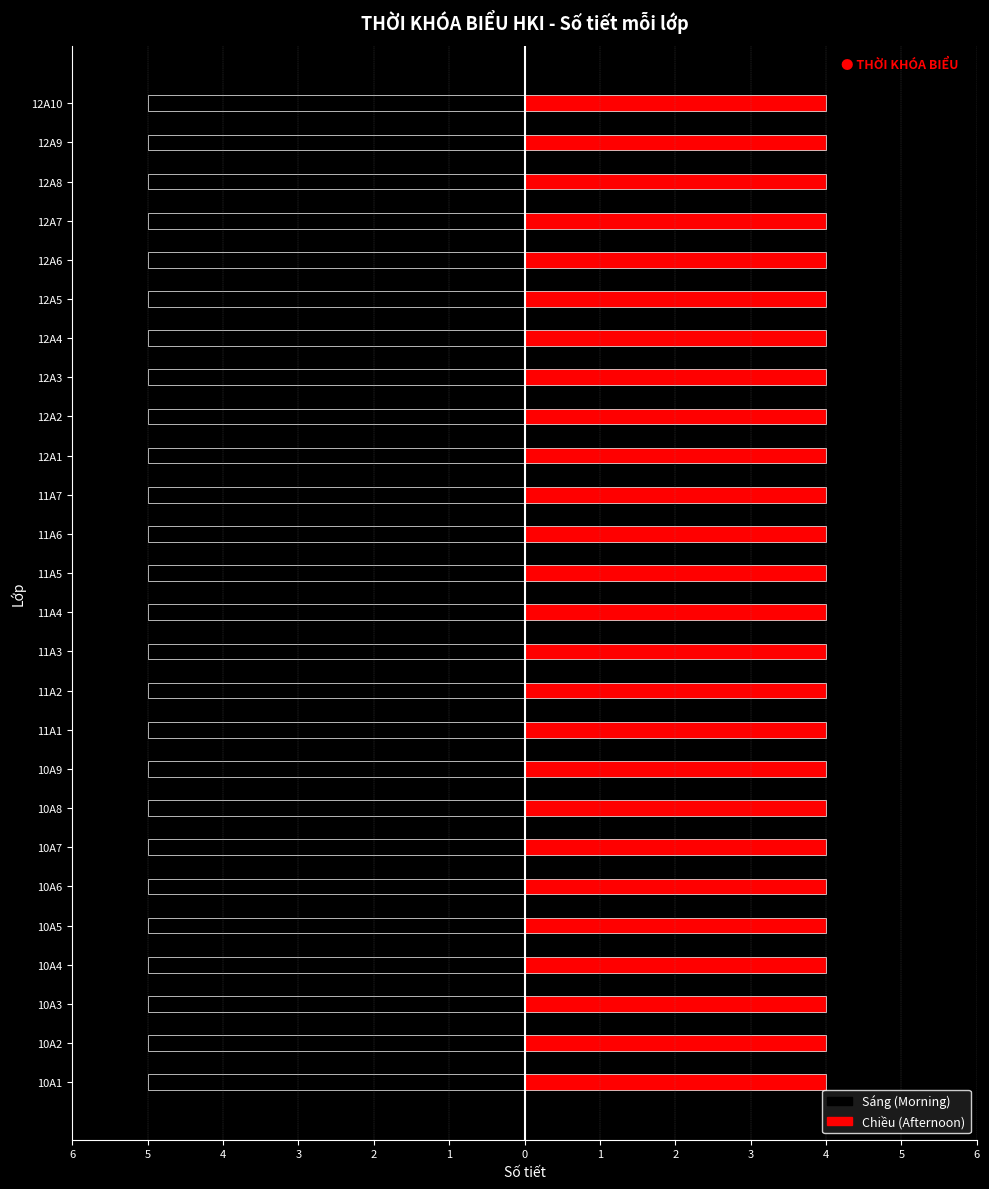

Reading right to left, transcribe all the data shown in this chart.

Sáng (Morning): 5	5	5	5	5	5	5	5	5	5	5	5	5	5	5	5	5	5	5	5	5	5	5	5	5	5
Chiều (Afternoon): 4	4	4	4	4	4	4	4	4	4	4	4	4	4	4	4	4	4	4	4	4	4	4	4	4	4